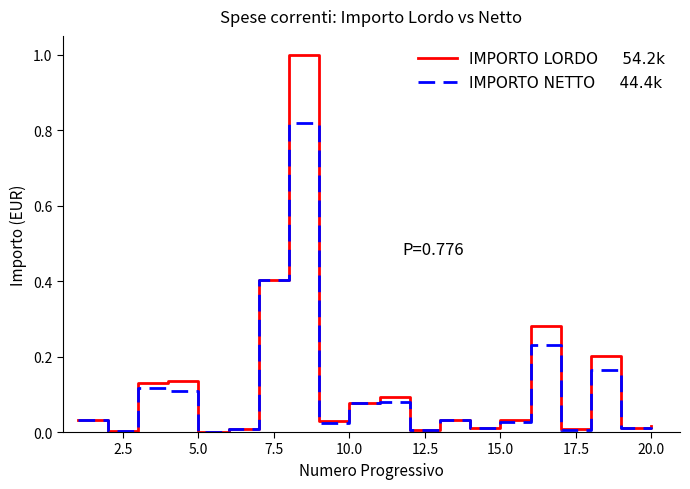

What is the maximum value shown in the chart?

1.0